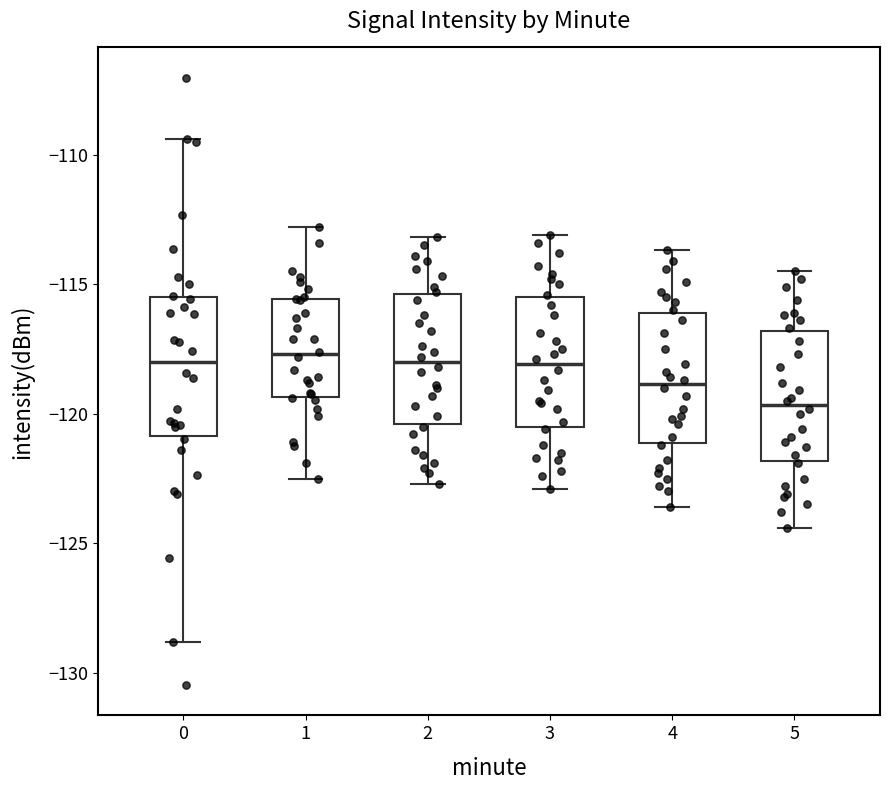

Where does the median line of the box at x = 2 sit on the y-axis? The values are not printed on the chart, so give them approximately, as read against the axis.

-118.0